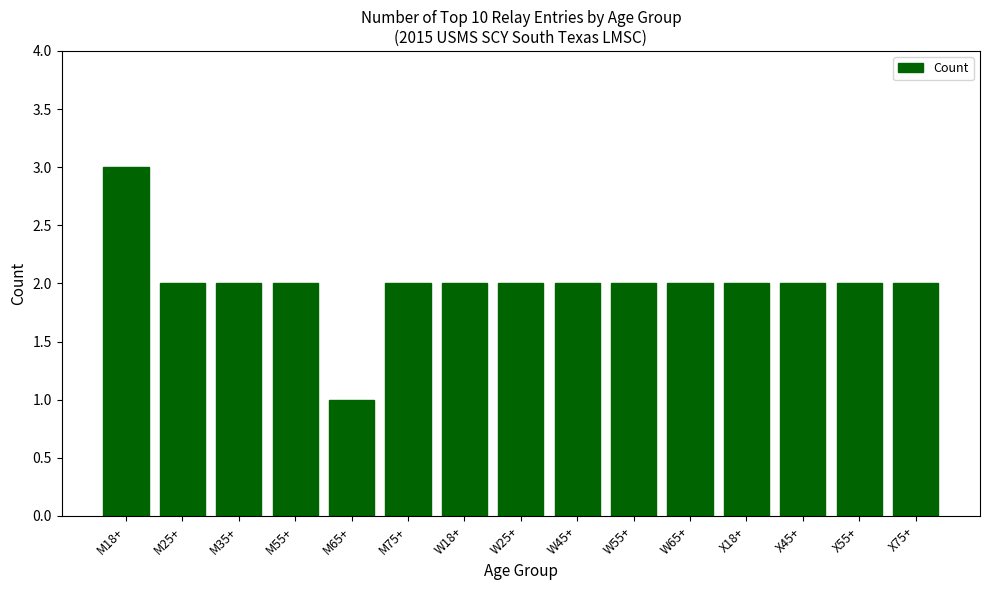

The chart shows a value of 1 at X75+. True or false?

False